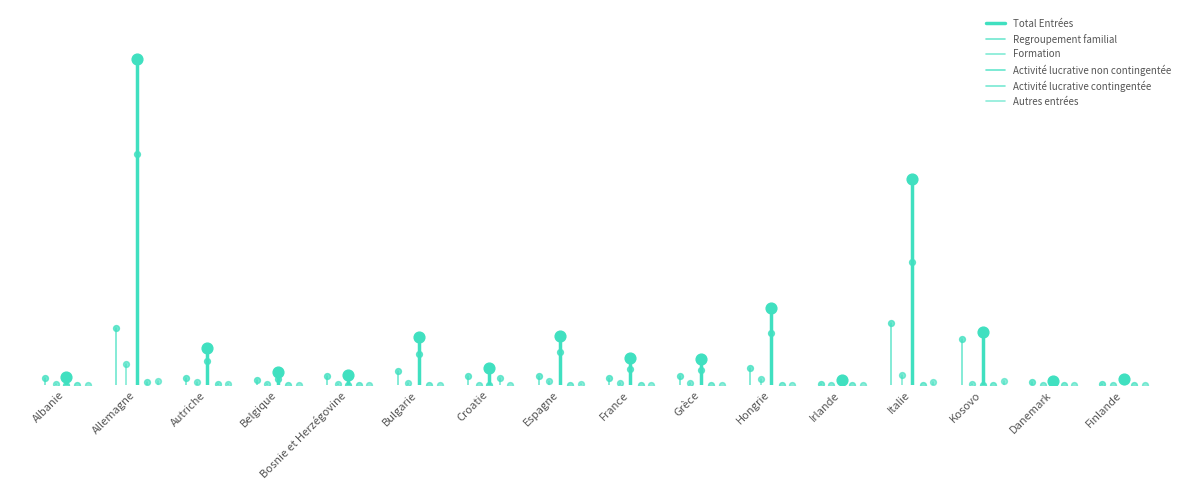

What are all the series names shown in the legend?

Total Entrées, Regroupement familial, Formation, Activité lucrative non contingentée, Activité lucrative contingentée, Autres entrées